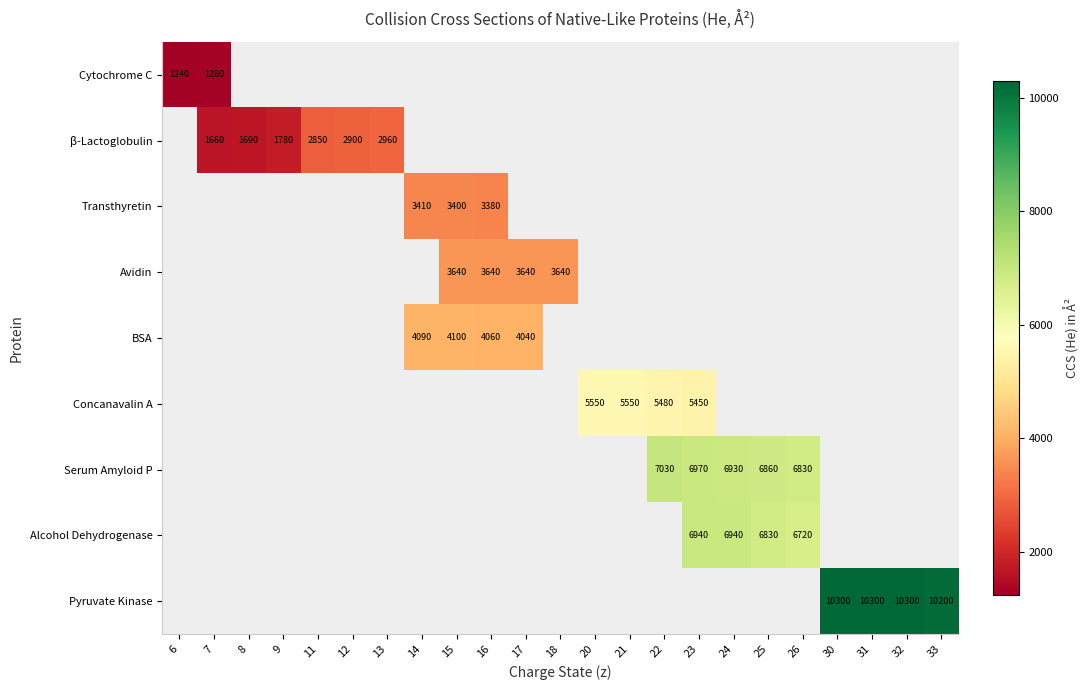

True or false: Avidin has a value of 1122 at 16.

False